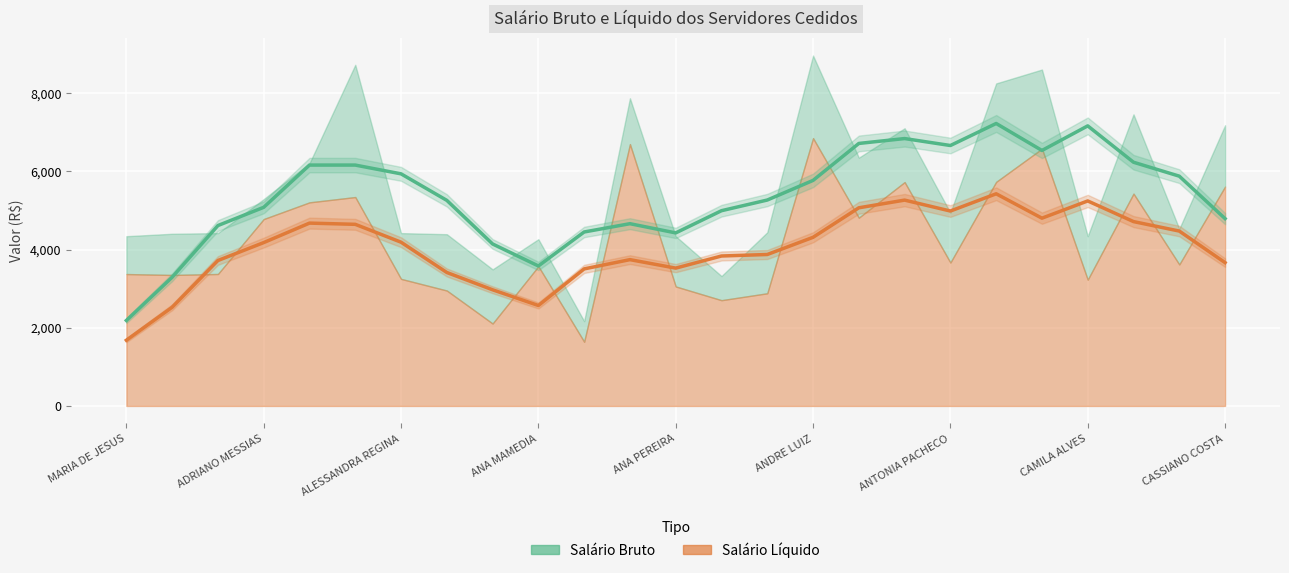

What is the maximum value shown in the chart?

7224.4